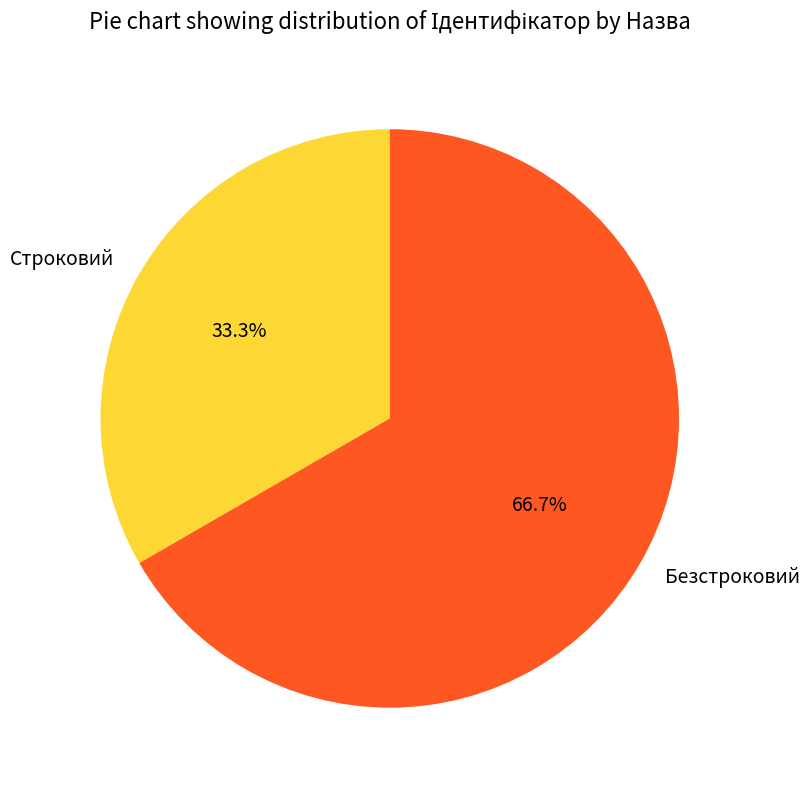

Between Строковий and Безстроковий, which is larger?

Безстроковий